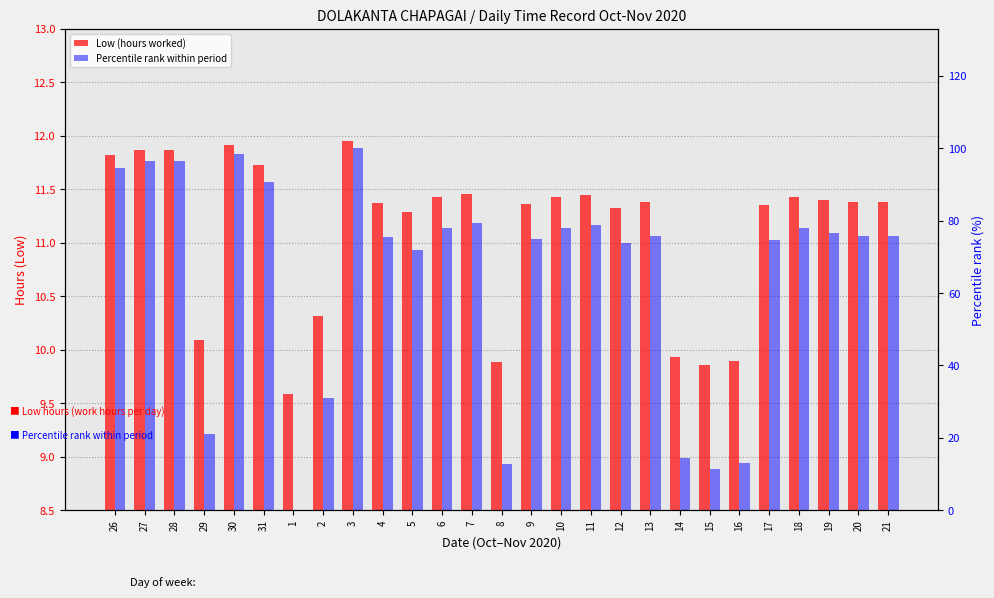

What position from the right is 19?

3